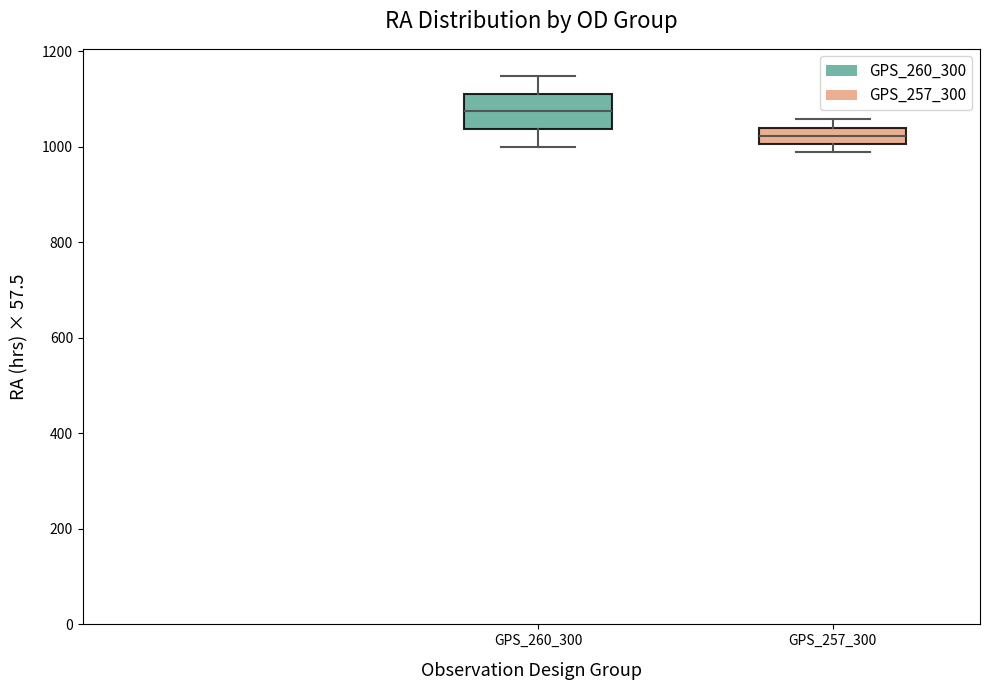

Where does the lower whisker of the box for GPS_260_300 end on the y-axis? The values are not printed on the chart, so give them approximately, as read against the axis.

1000